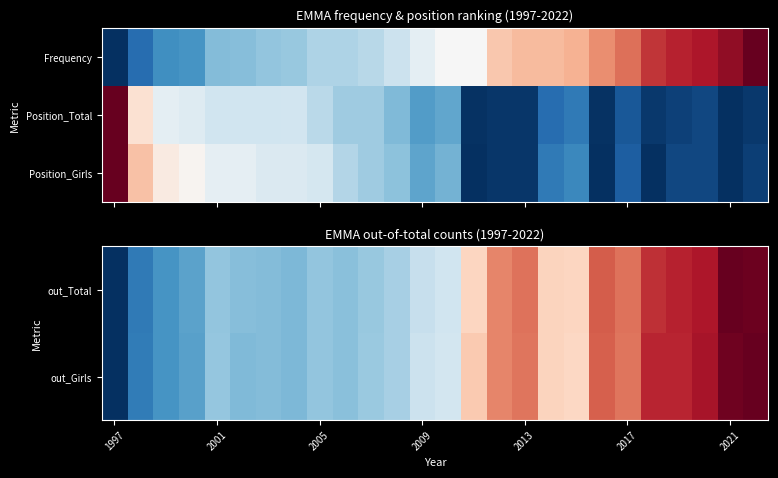

Is it true that out_Girls equals 0.1 at 2009?

False